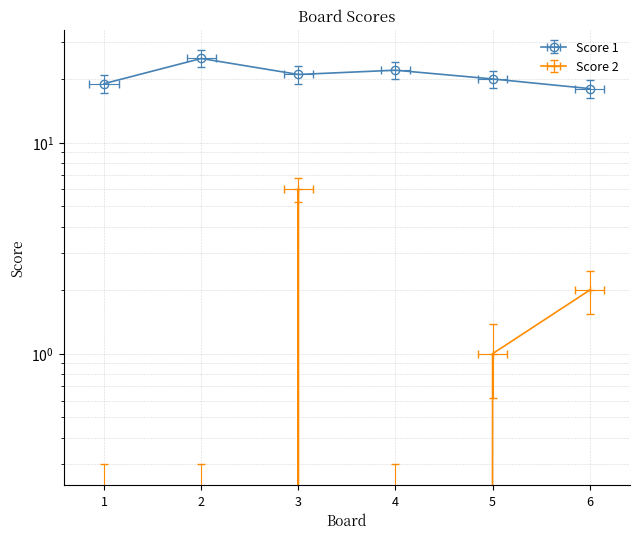

At which label is Score 2 closest to 3?

6